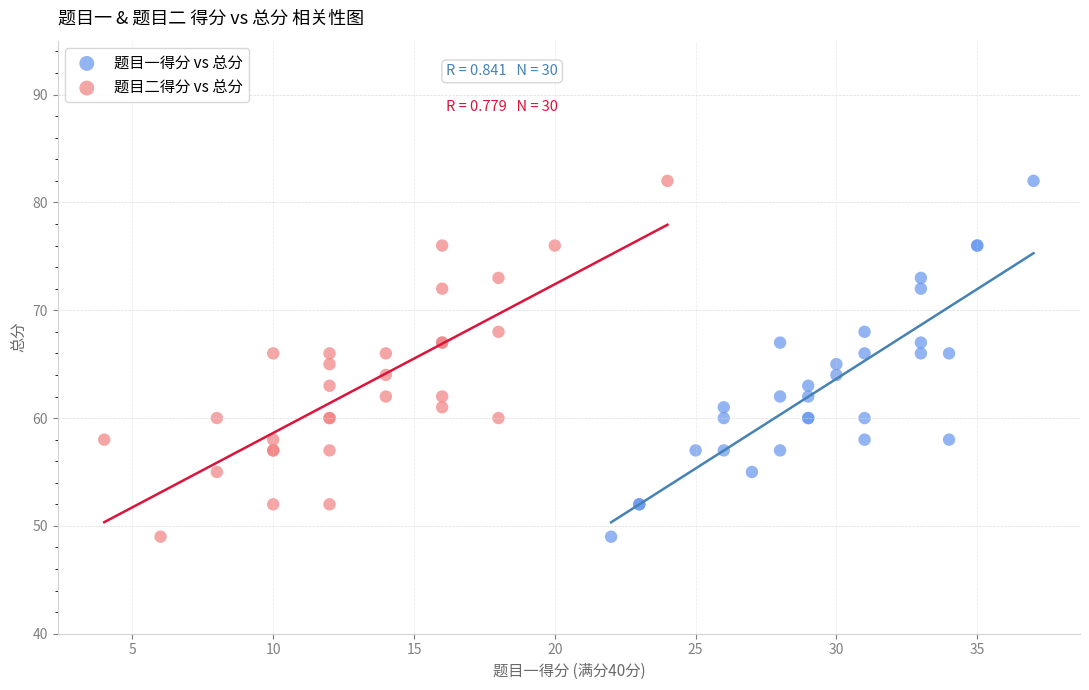

What are all the series names shown in the legend?

题目一得分 vs 总分, 题目二得分 vs 总分